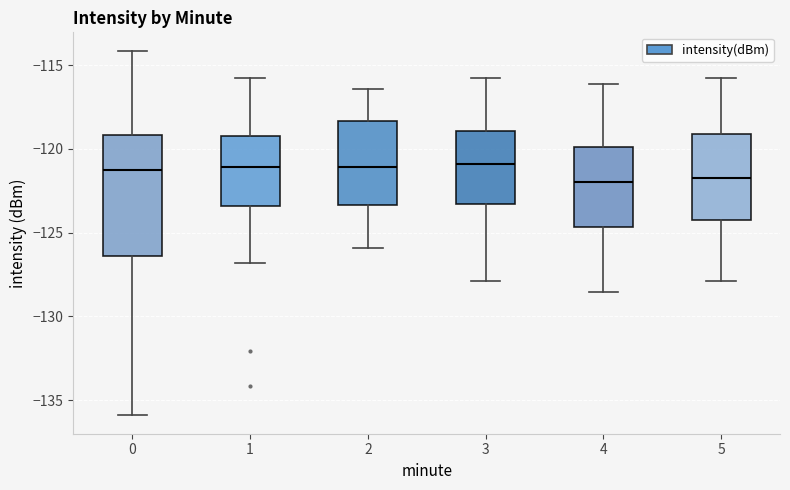

Where does the lower whisker of the box at x = 1 end on the y-axis? The values are not printed on the chart, so give them approximately, as read against the axis.

-127.0